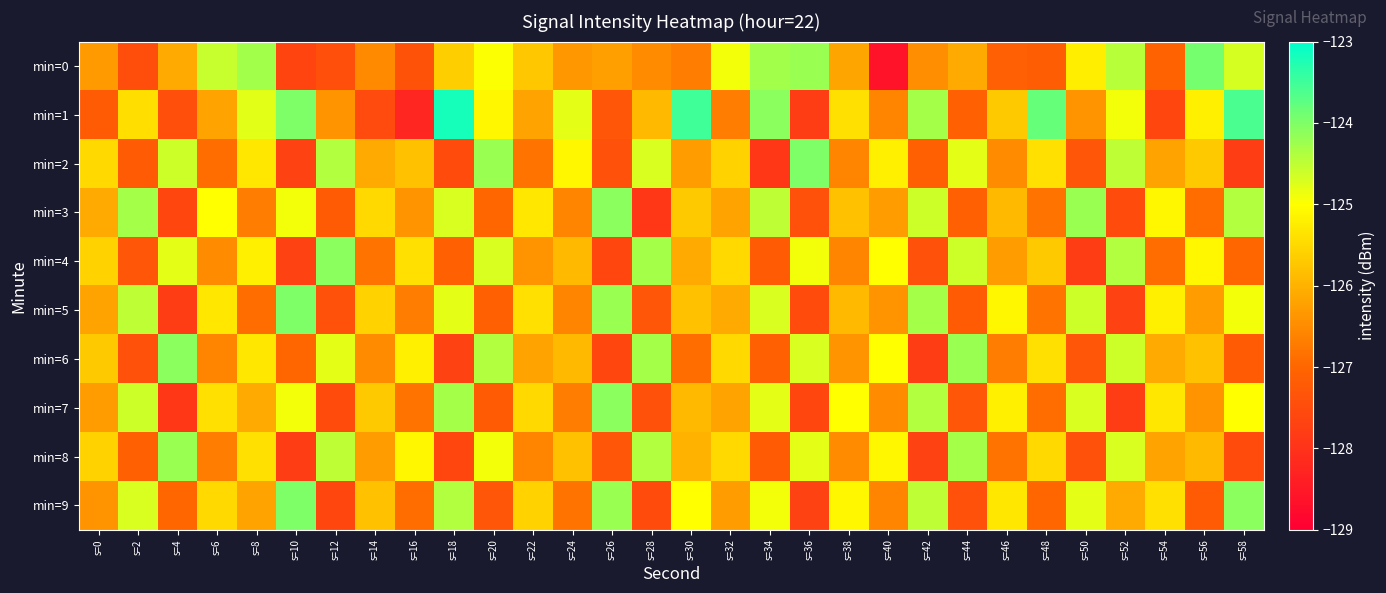

What is the maximum value shown in the chart?

-123.2